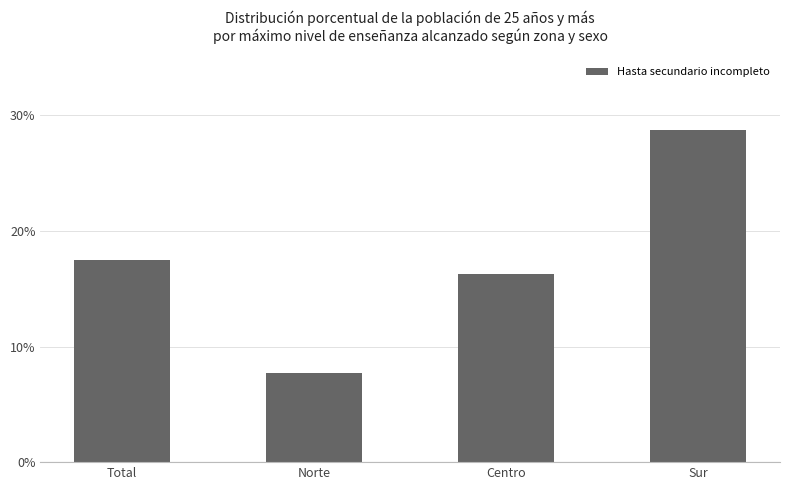

The value at Sur is 41.1. True or false?

False